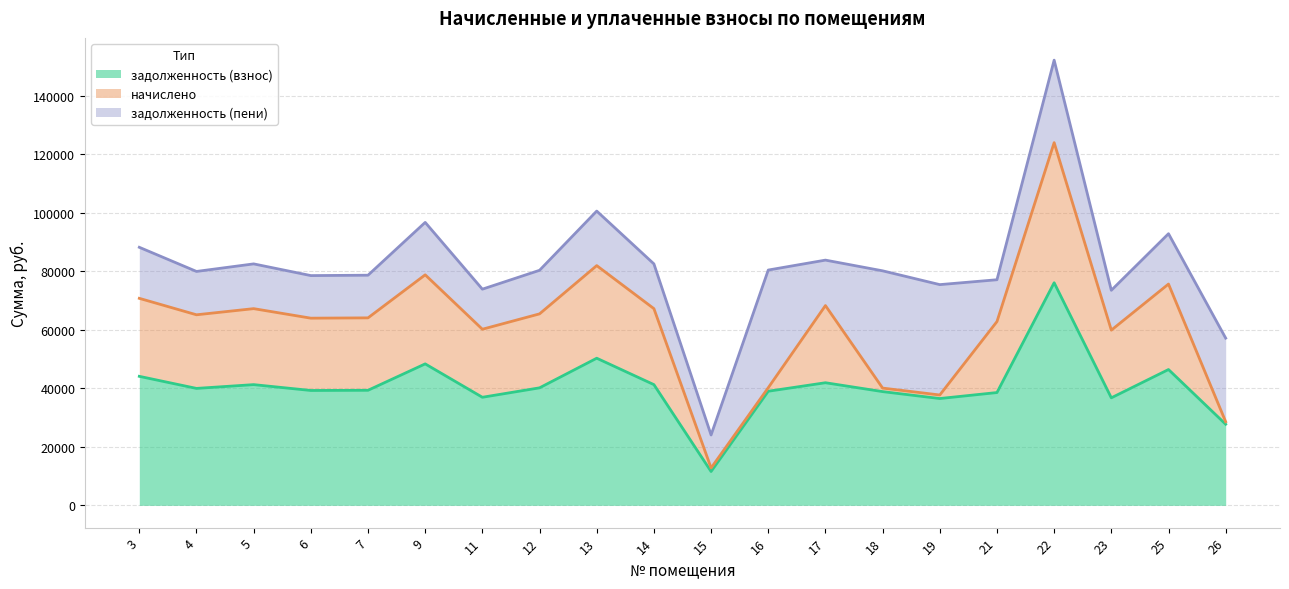

What is the difference between the maximum and second lowest values in the задолженность (взнос) series?

48357.0